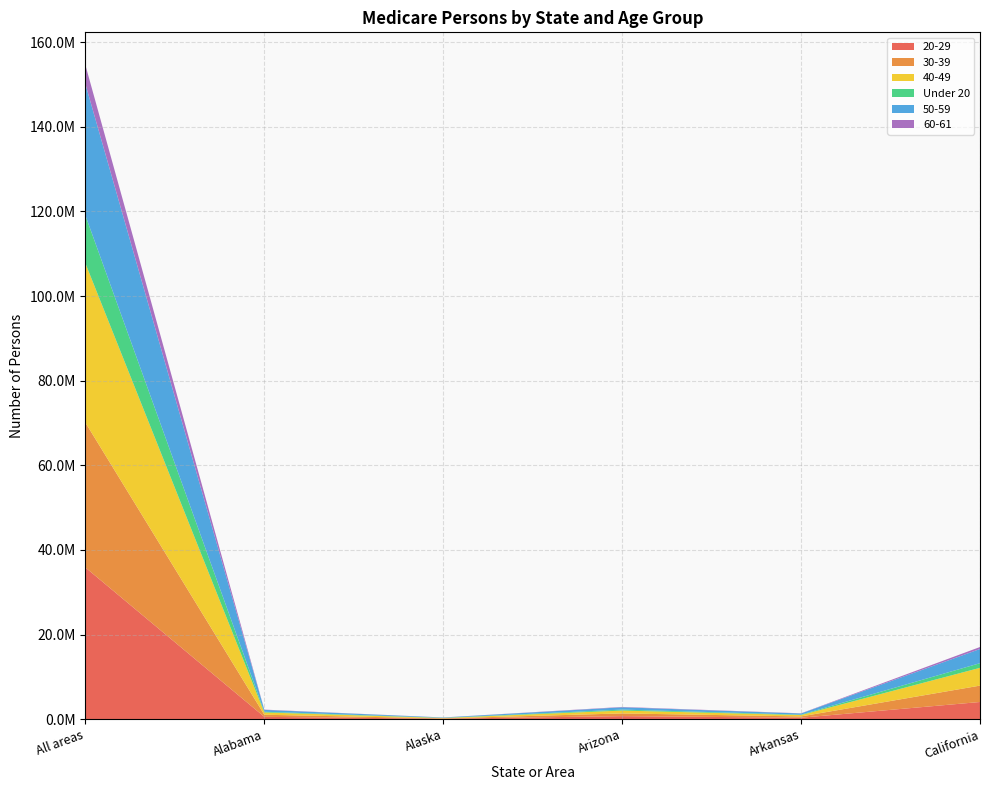

Reading right to left, what are all the values shown in this chart?

20-29: California=4053540	Arkansas=333479	Arizona=711025	Alaska=102641	Alabama=540305	All areas=35838534
30-39: California=3870596	Arkansas=307740	Arizona=639261	Alaska=78976	Alabama=500173	All areas=34240604
40-49: California=4200999	Arkansas=322405	Arizona=679474	Alaska=92555	Alabama=541230	All areas=37646230
Under 20: California=1096514	Arkansas=103310	Arizona=224845	Alaska=35397	Alabama=165463	All areas=11312116
50-59: California=3354711	Arkansas=271501	Arizona=544947	Alaska=79904	Alabama=443049	All areas=31056625
60-61: California=470347	Arkansas=40589	Arizona=86009	Alaska=9354	Alabama=60834	All areas=4490363